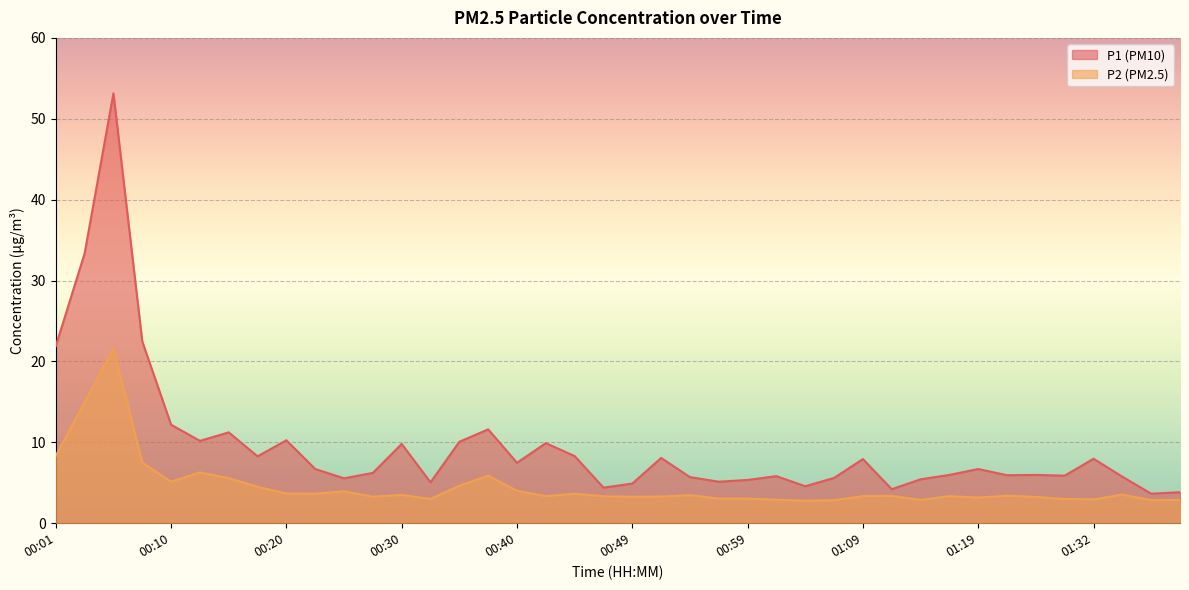

Rank the series at 00:54 from highest to lowest value.

P1, P2